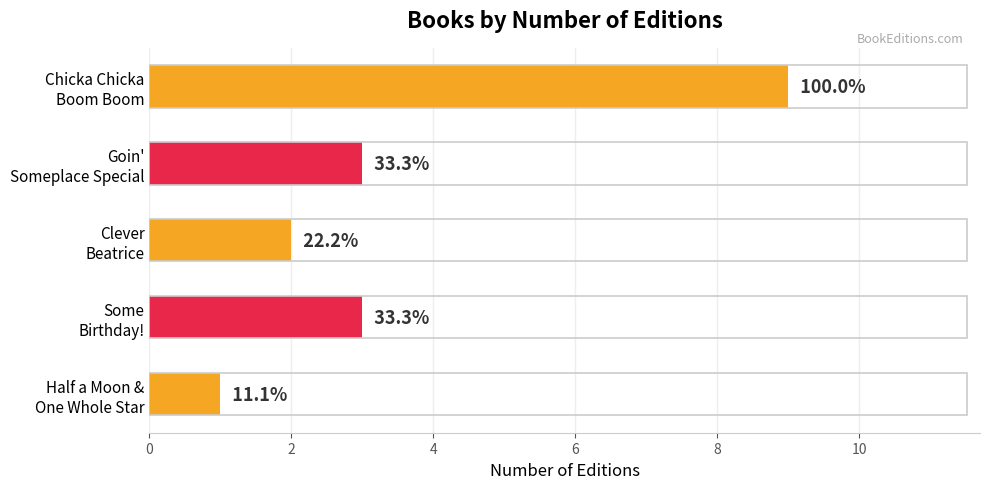

How many bars are there in total?

5